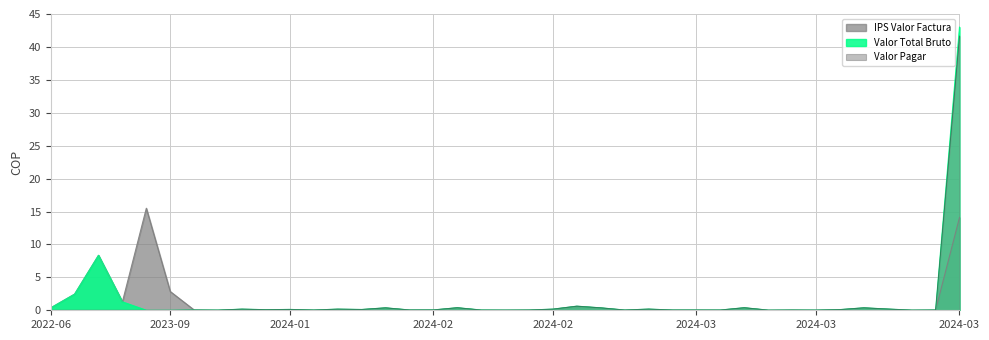

Rank the series by their average value, from lowest to highest.

Valor Pagar, IPS Valor Factura, Valor Total Bruto